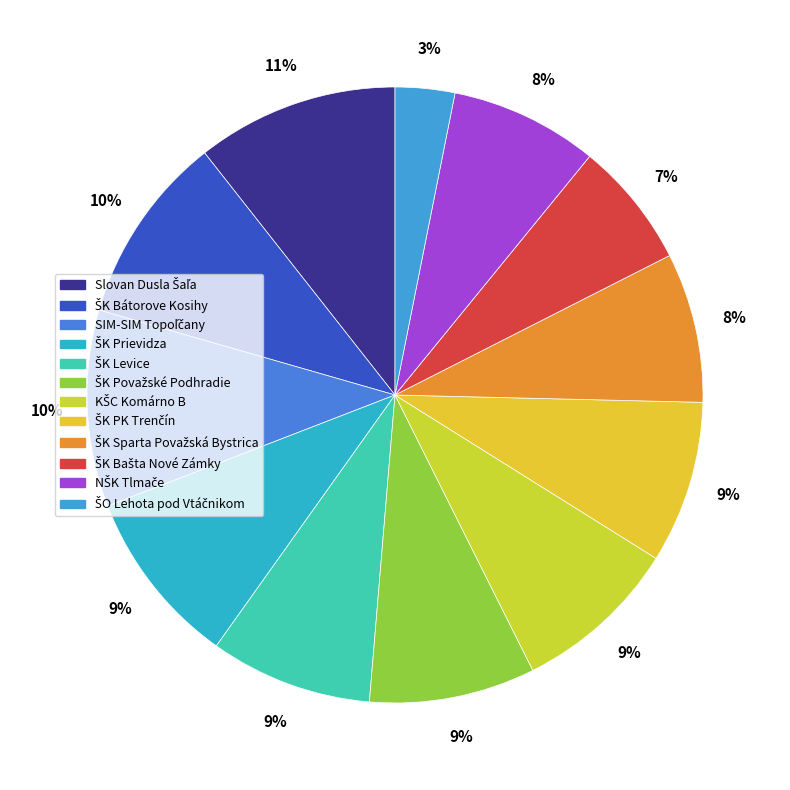

Count the number of slices in the pie.

12